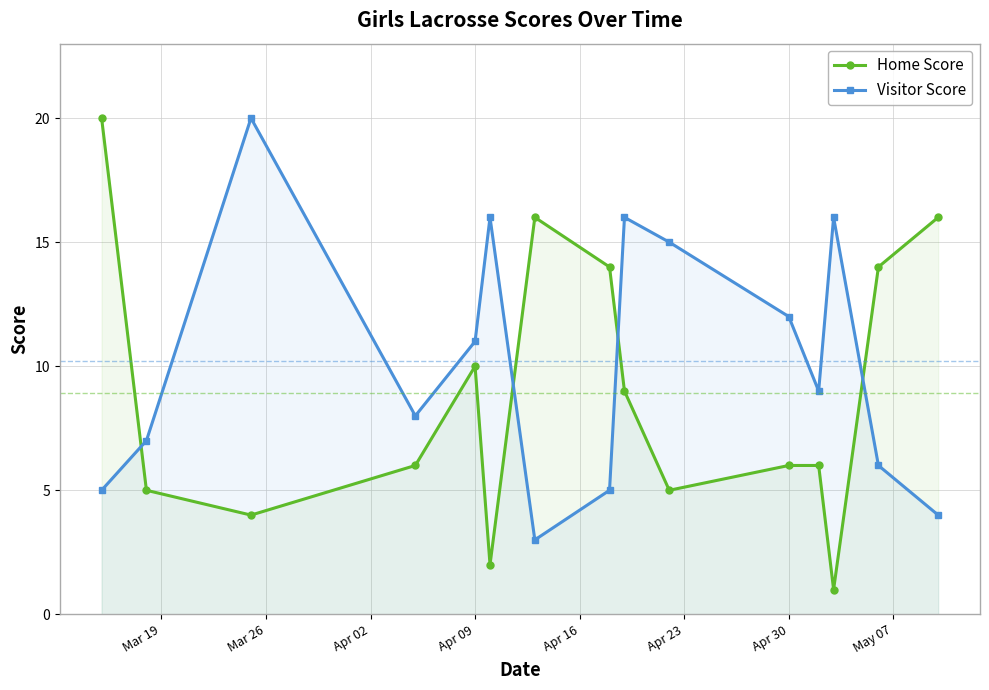

How many lines are shown in the chart?

2